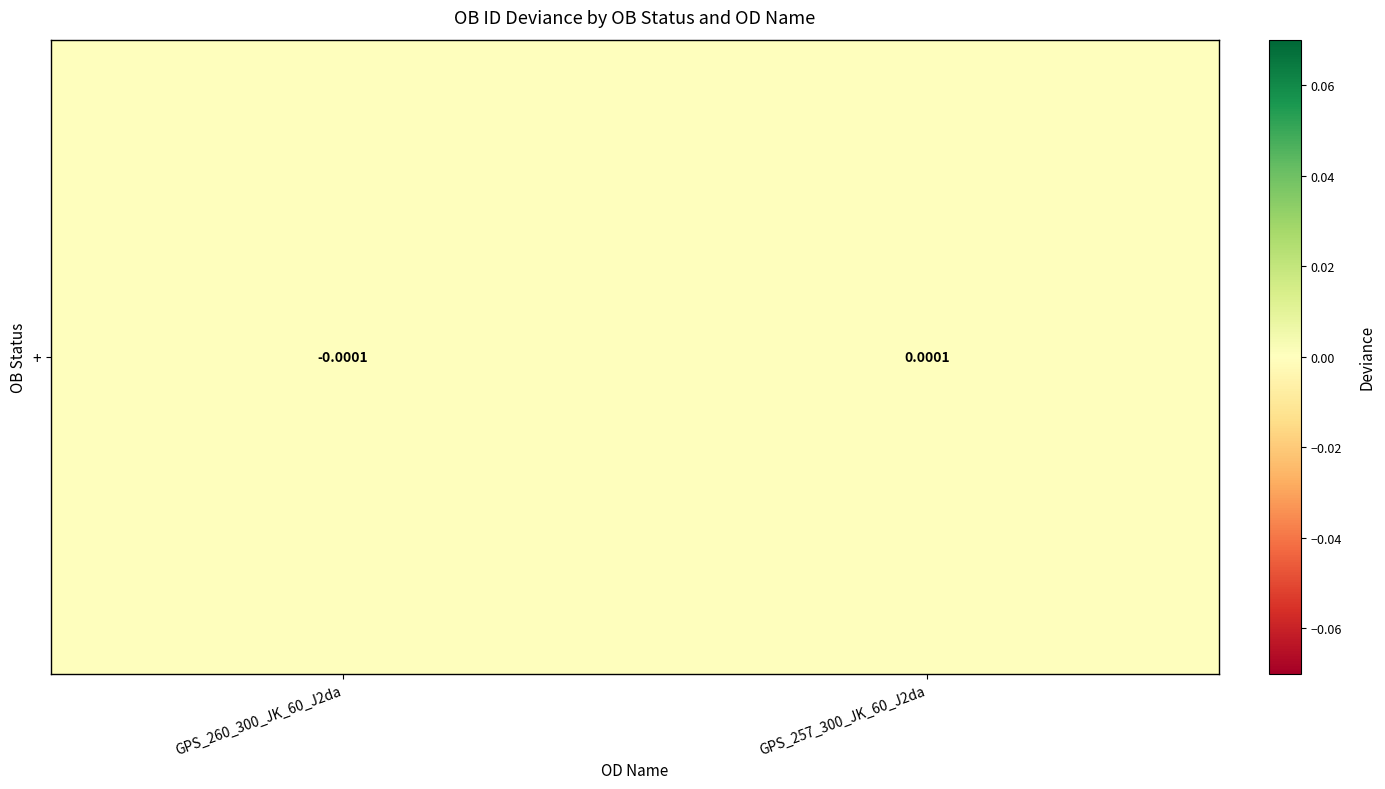

Reading right to left, transcribe all the data shown in this chart.

GPS_257_300_JK_60_J2da=0.0	GPS_260_300_JK_60_J2da=-0.0